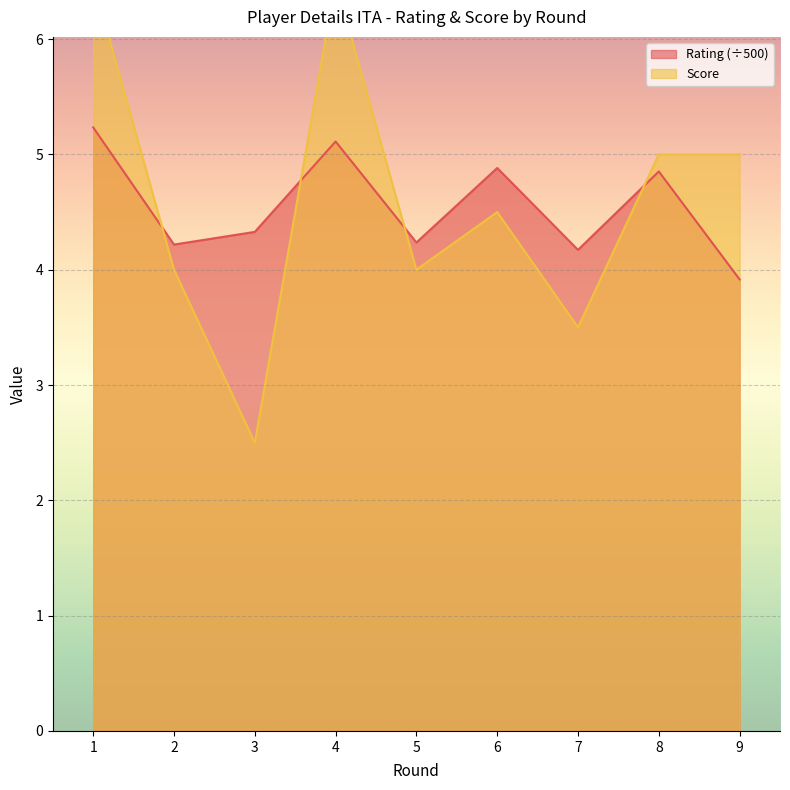

Is the value of Rating at 9 greater than the value of Score at 5?

No